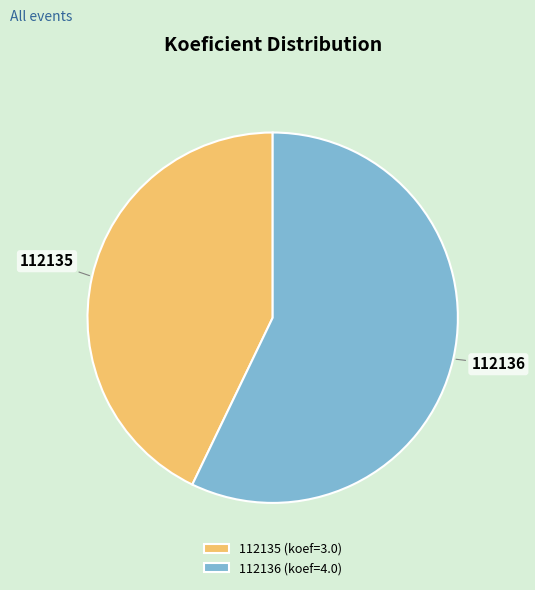

Does 112136 represent more than half of the total?

Yes